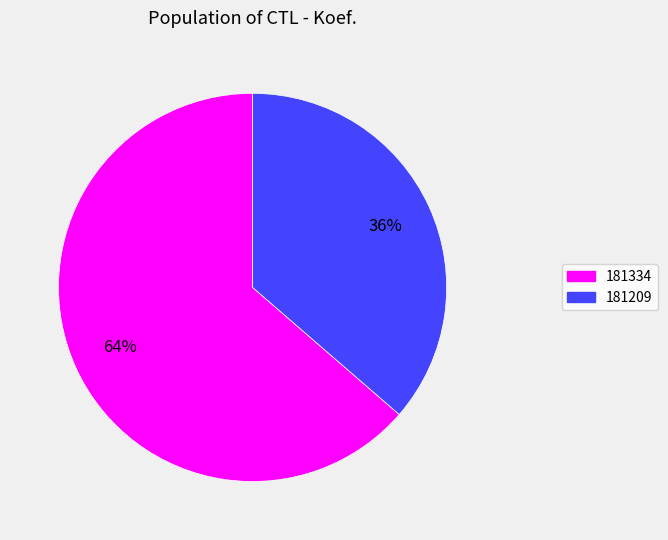

Do 181209 and 181334 together represent more than half of the pie?

Yes